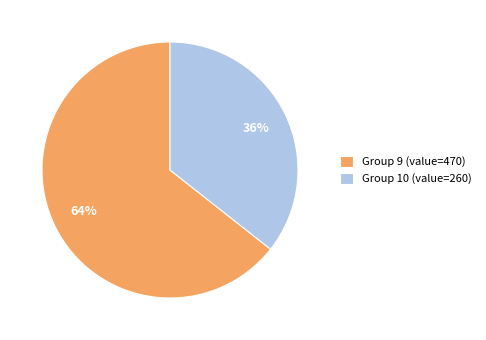

To the nearest percent, what is the average slice percentage?

50%